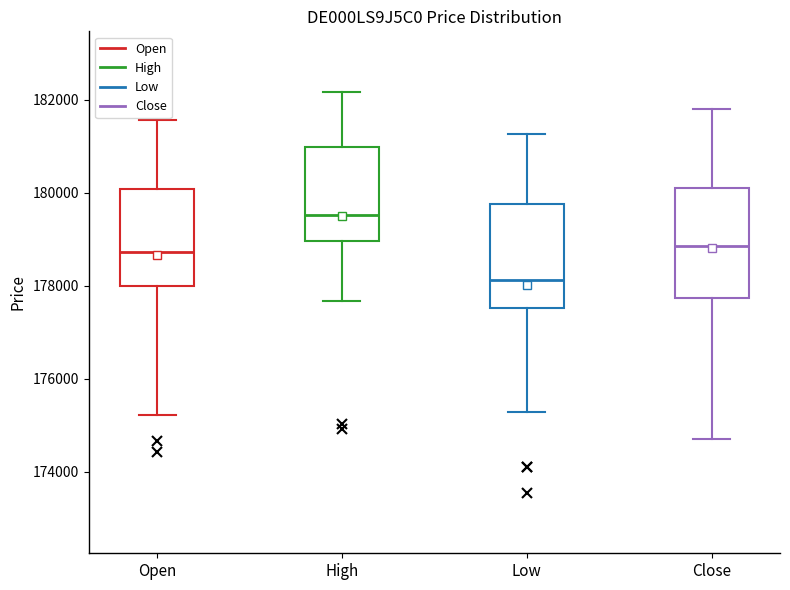

Which box's median line is the lowest?

Low